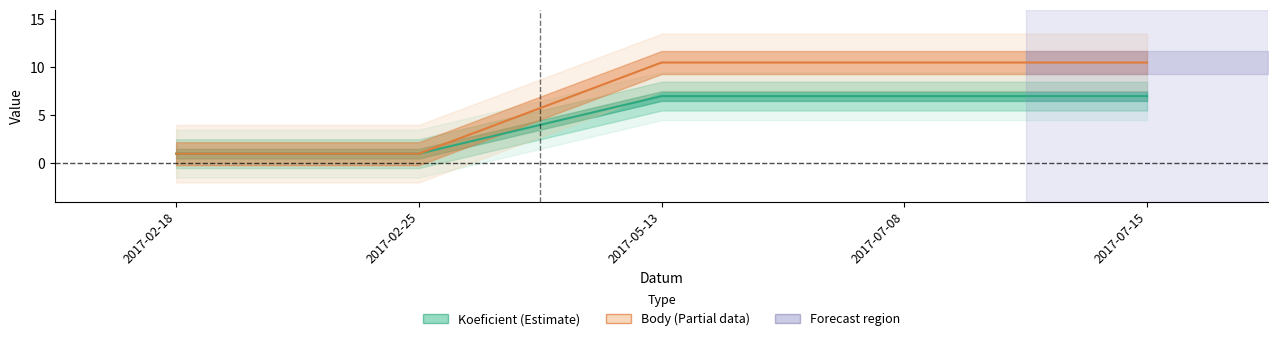

Which has a higher value, 2017-05-13 or 2017-02-18?

2017-05-13